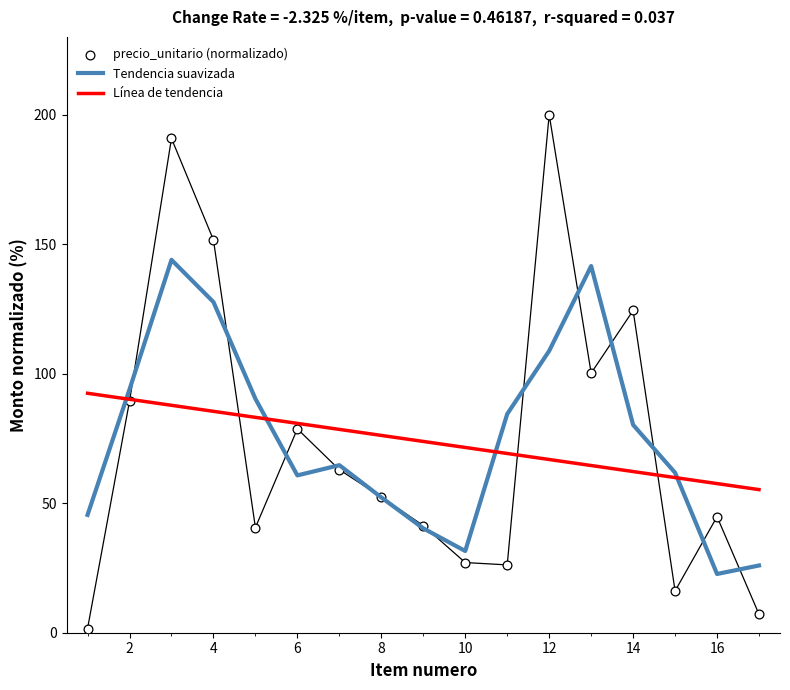

Which series contains the highest Y value?

precio_unitario (normalizado)